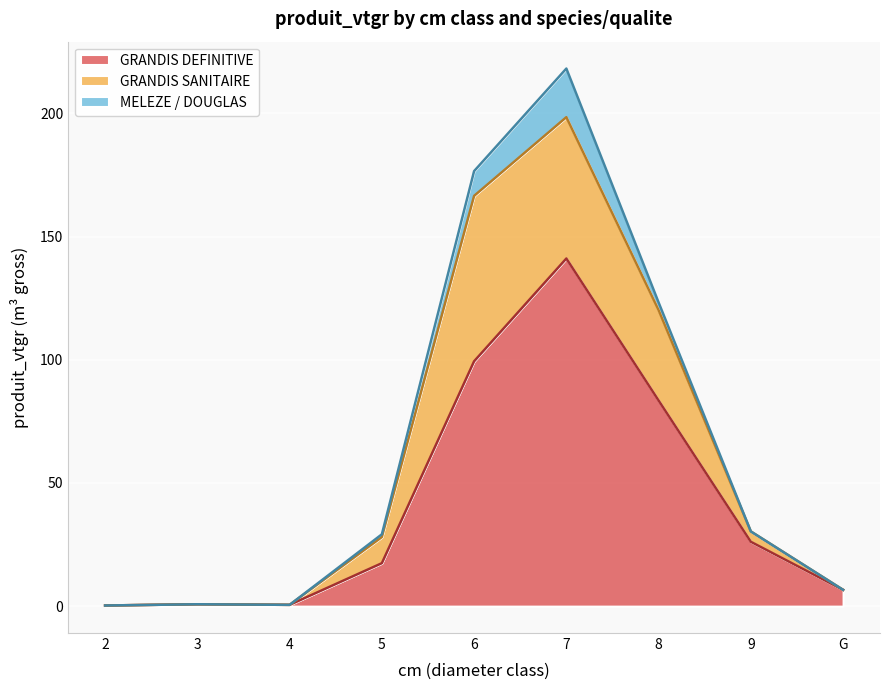

Where does the GRANDIS SANITAIRE series first go above 4?

5